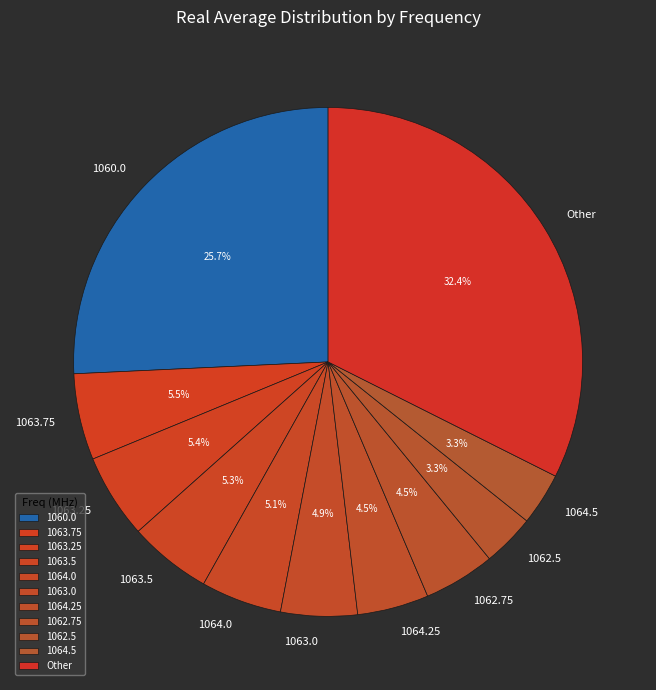

To the nearest percent, what is the difference between the largest and smallest slice percentages?

29%